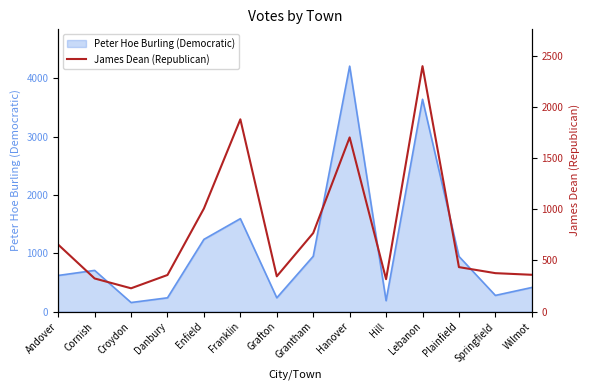

How many data points are less than 434?

7